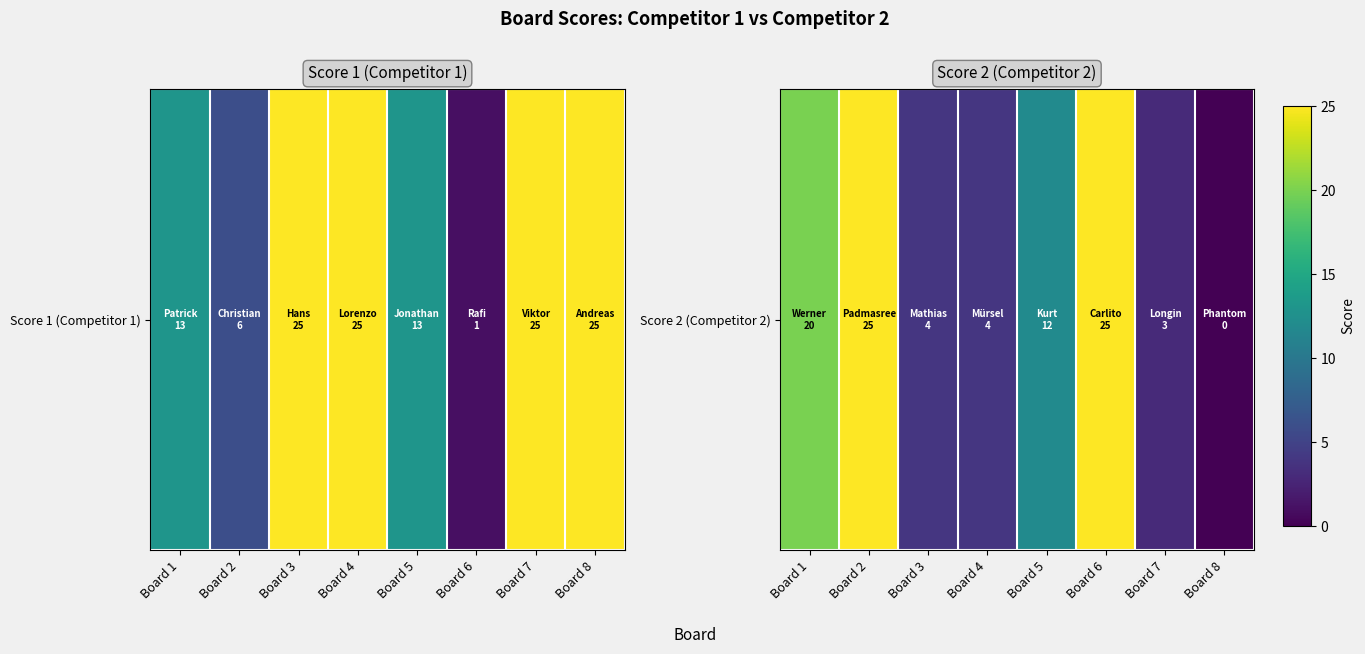

True or false: the data shows 35 at Board 1.

False